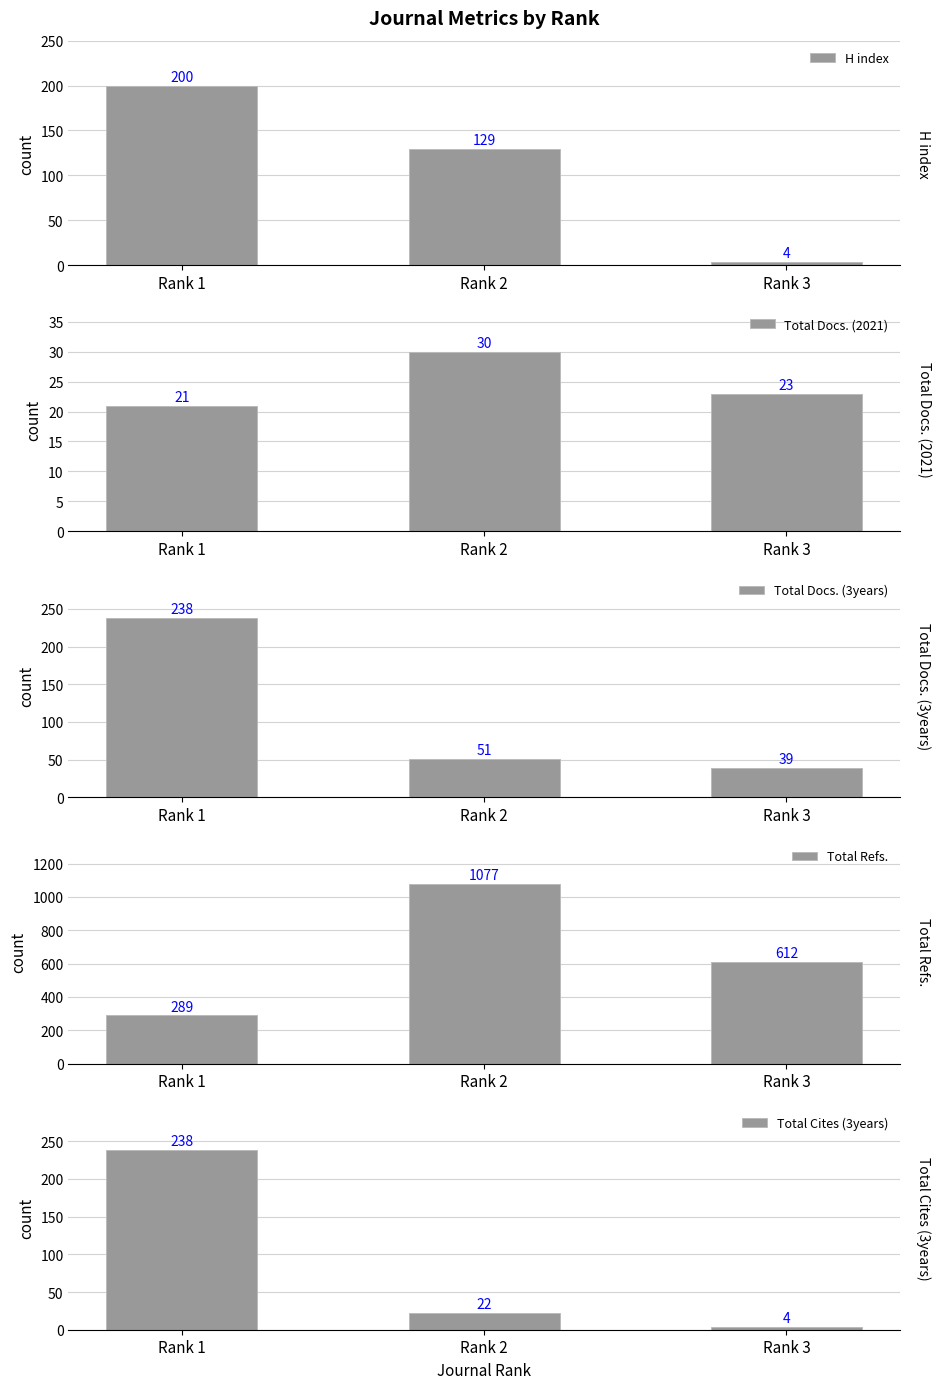

How many groups of bars are there?

3